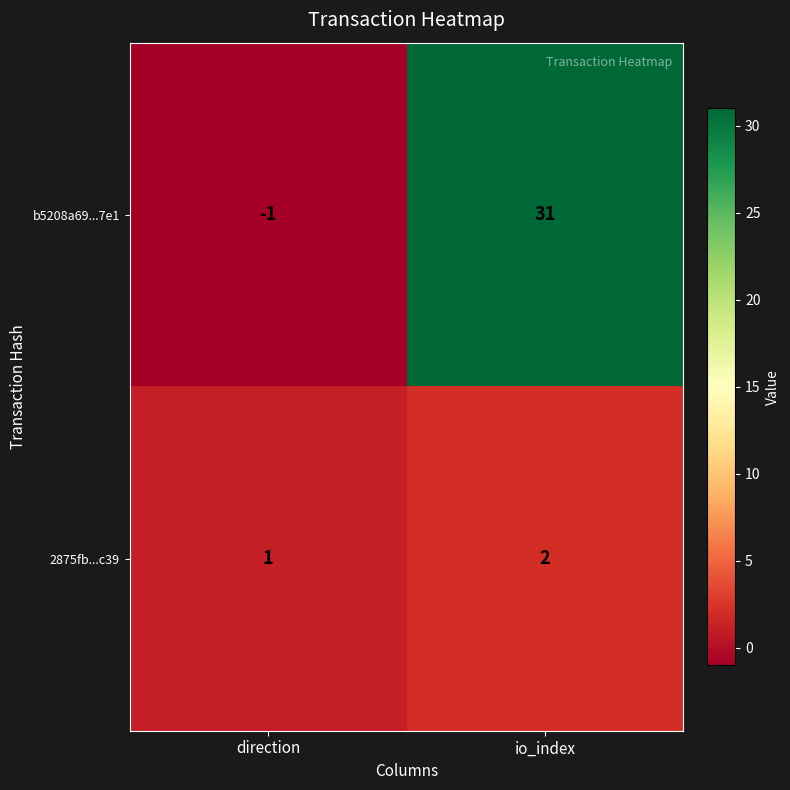

What is the sum of all 2875fb...c39 values?

3